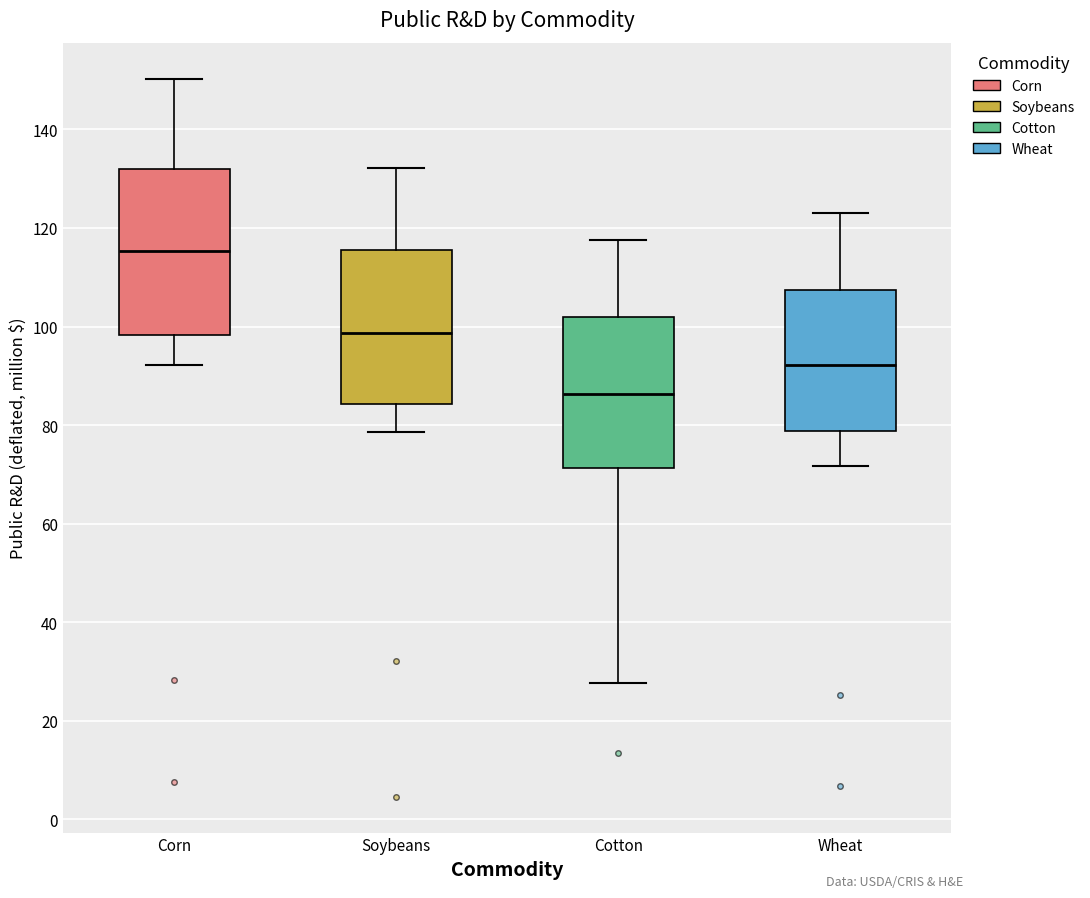

Which box is the tallest, from its lower edge to its upper edge?

Corn